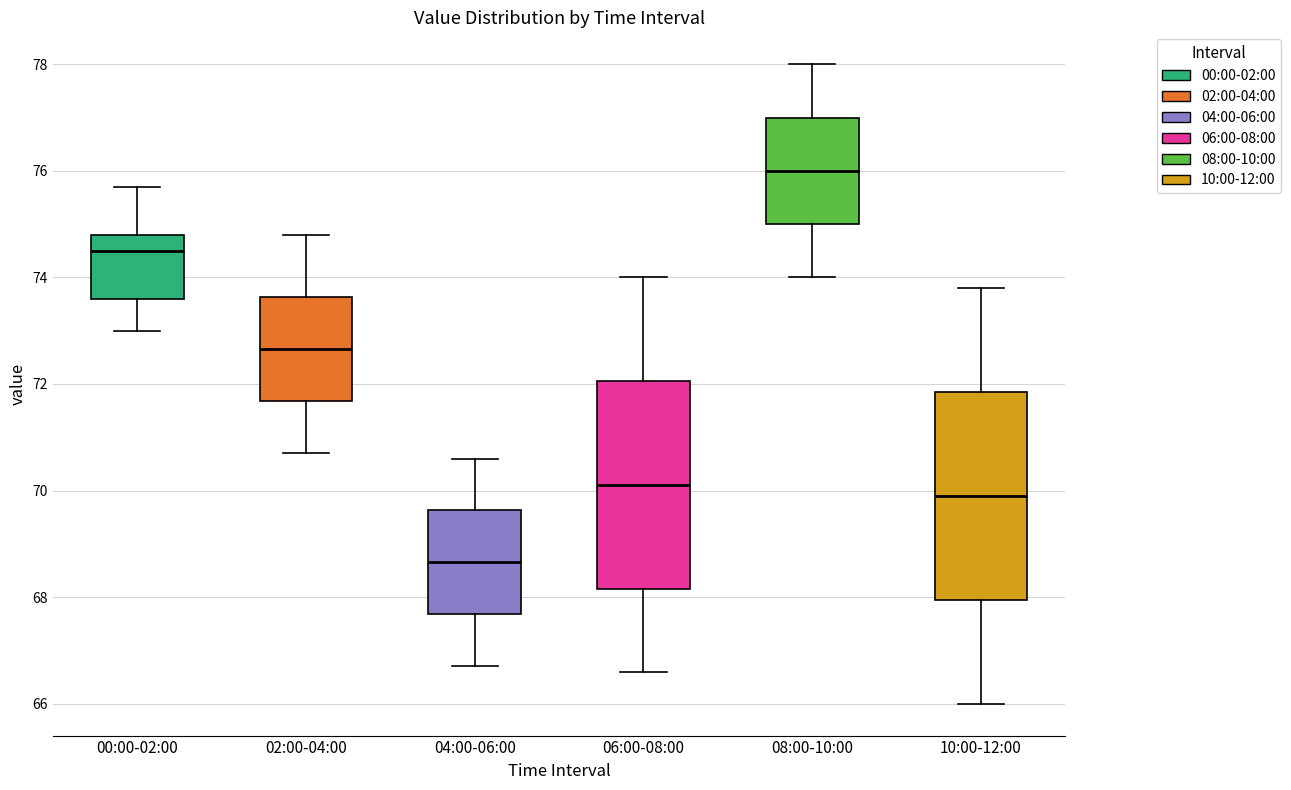

Where is the lower edge of the box for 02:00-04:00 on the y-axis? The values are not printed on the chart, so give them approximately, as read against the axis.

71.6